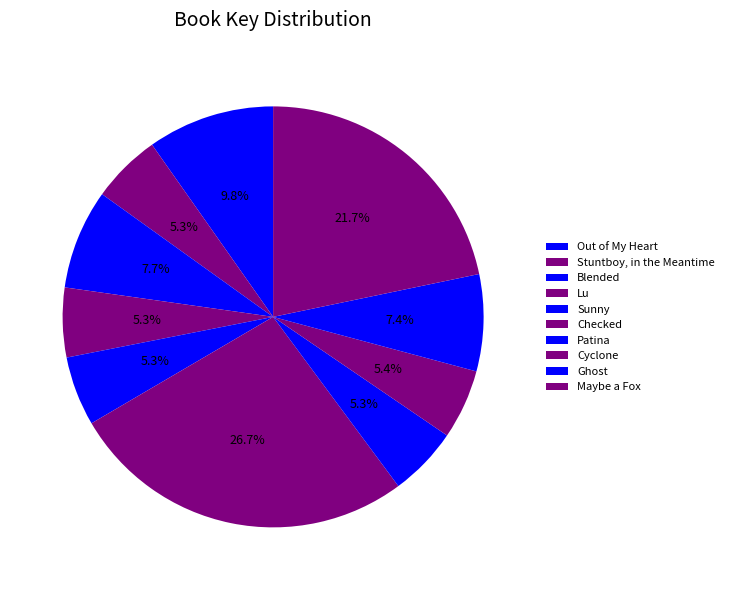

Count the number of slices in the pie.

10